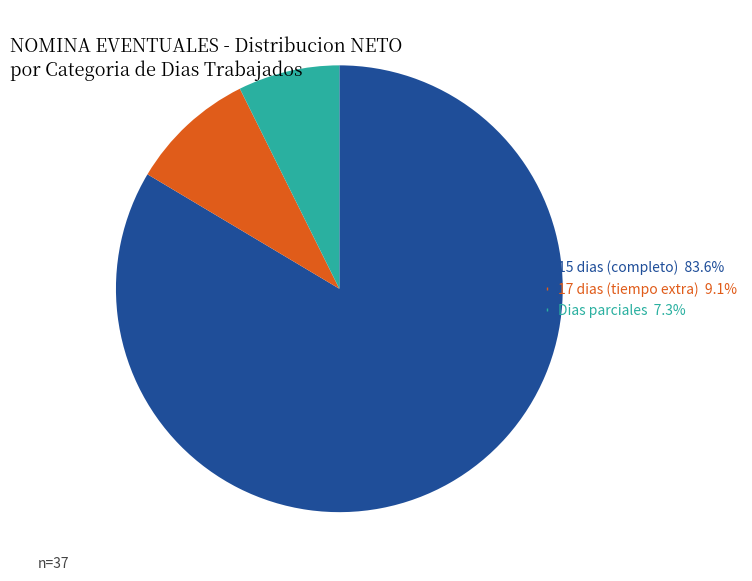

How many slices are in this pie chart?

3